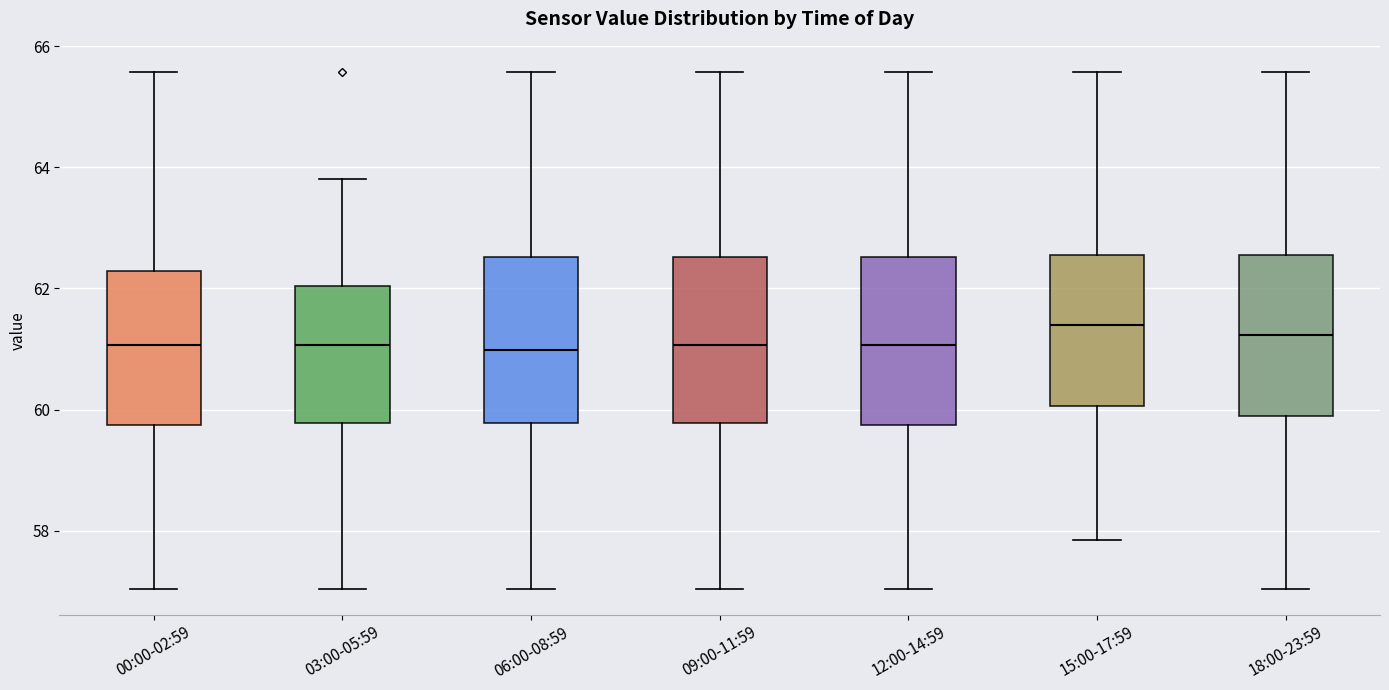

Where does the lower whisker of the box for 12:00-14:59 end on the y-axis? The values are not printed on the chart, so give them approximately, as read against the axis.

57.0